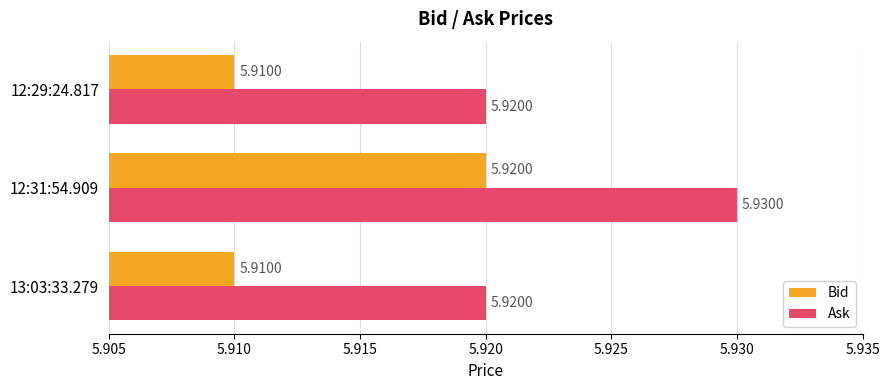

How many categories are shown in the chart?

3